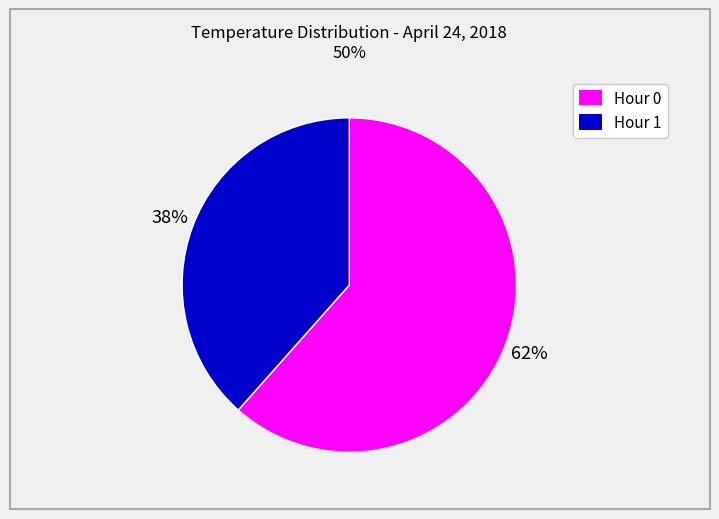

Which category has the biggest portion of the pie?

Hour 0